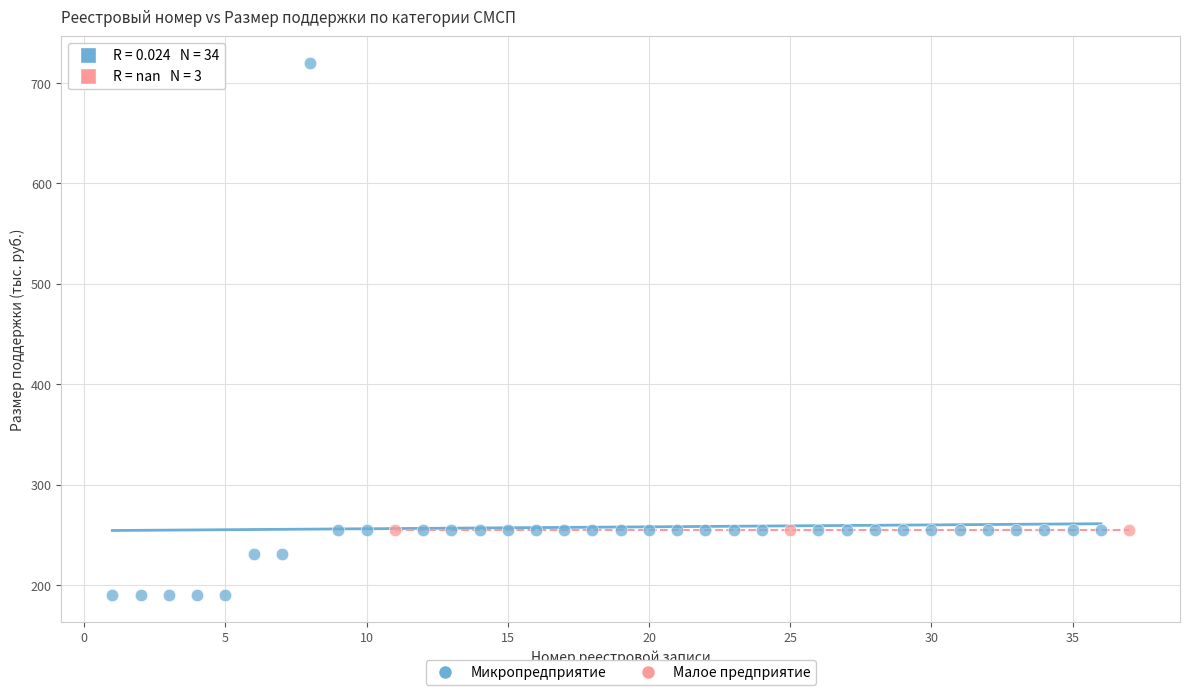

Which series reaches the minimum Y coordinate?

Микропредприятие